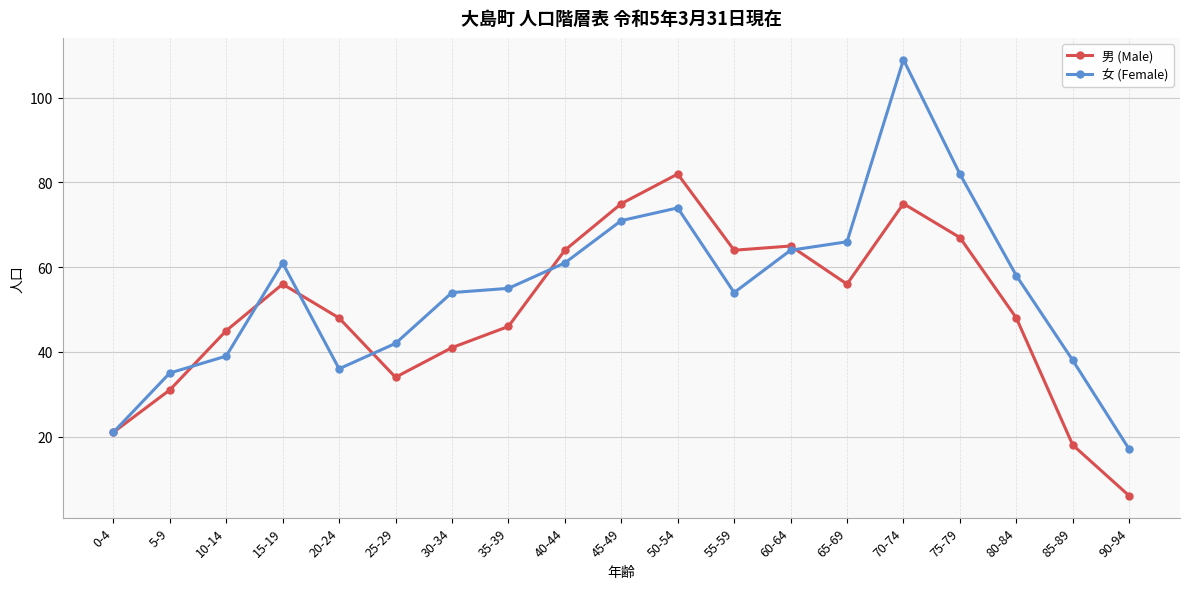

At 80-84, list the series in order from largest to smallest.

女 (Female), 男 (Male)